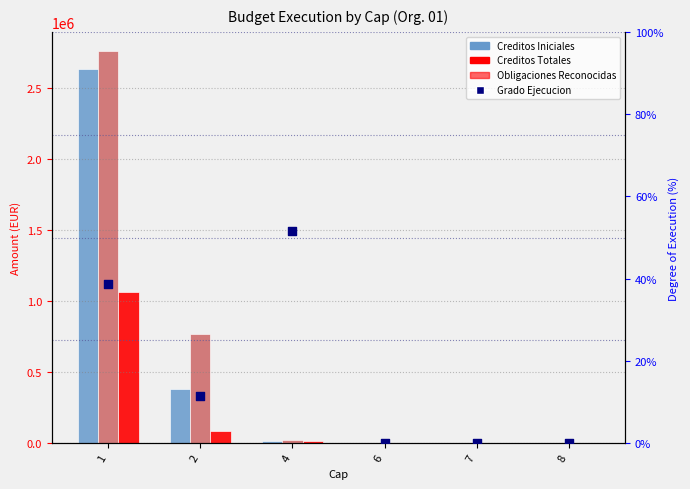

Is the value of Grado Ejecucion at 4 greater than the value of Creditos Totales at 4?

No